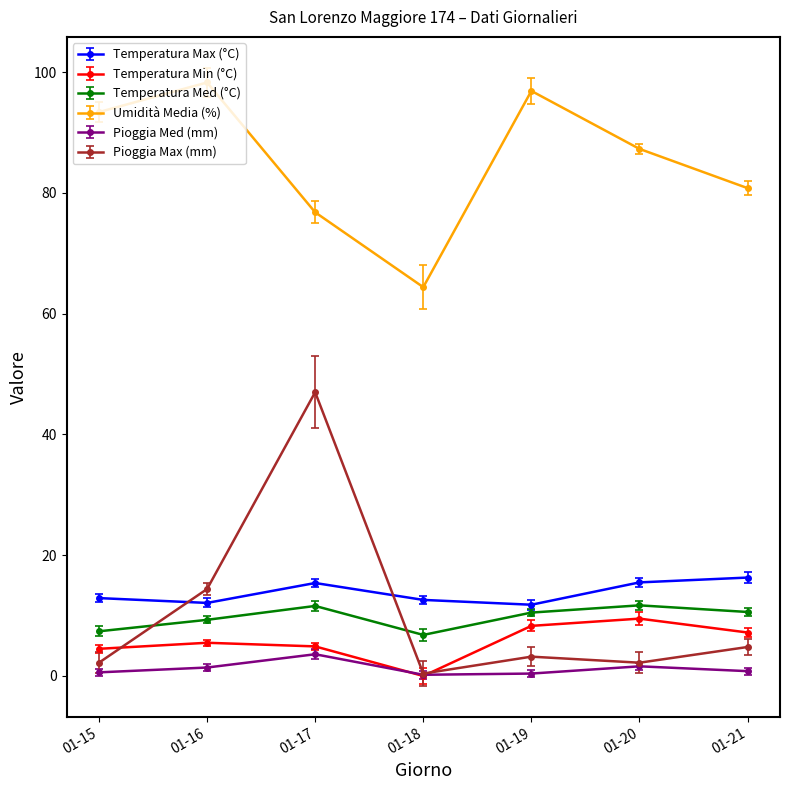

The Temperatura Min (°C) series shows 5.5 at 01-16. True or false?

True